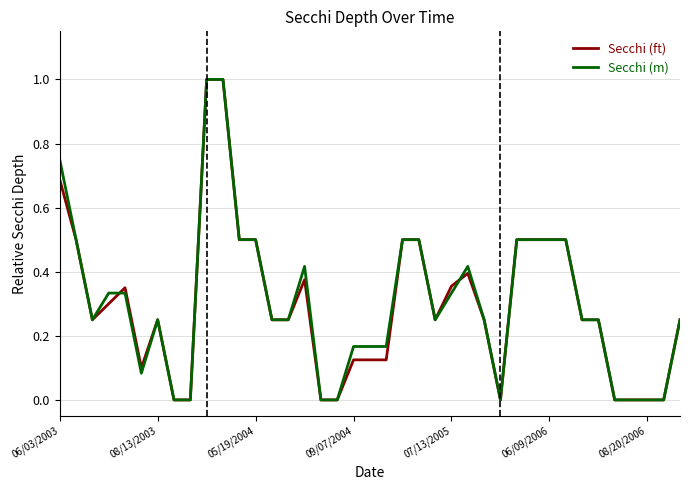

What is the maximum value shown in the chart?

1.0